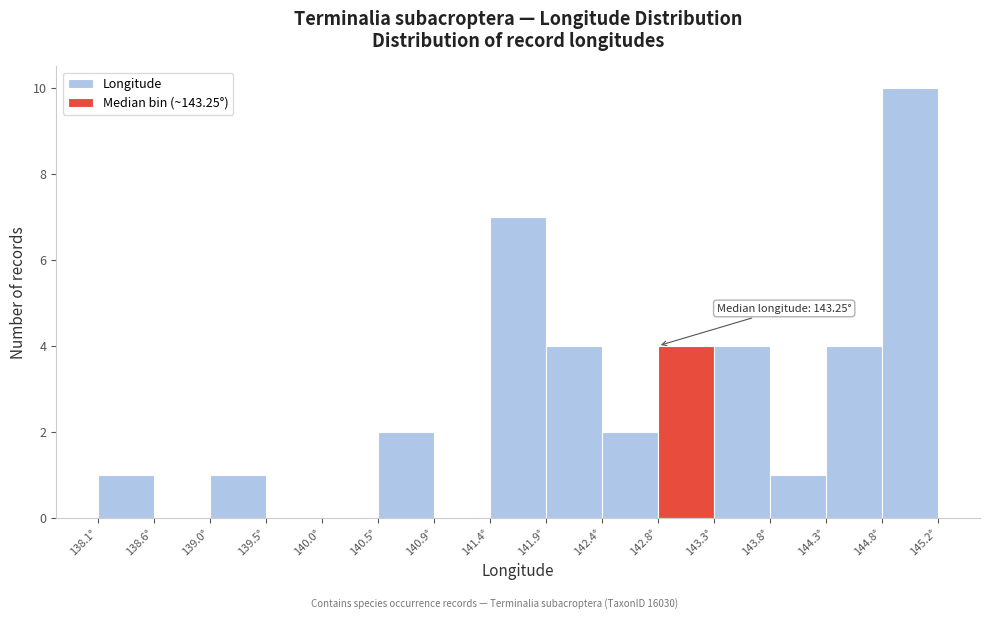

Over which range of the x-axis is the bar tallest?

144.75 to 145.25